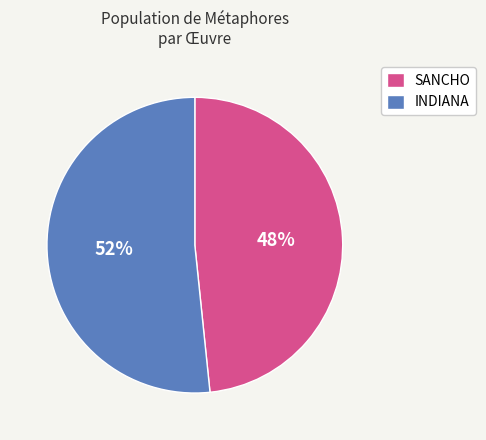

What percentage is the INDIANA slice, to the nearest percent?

52%